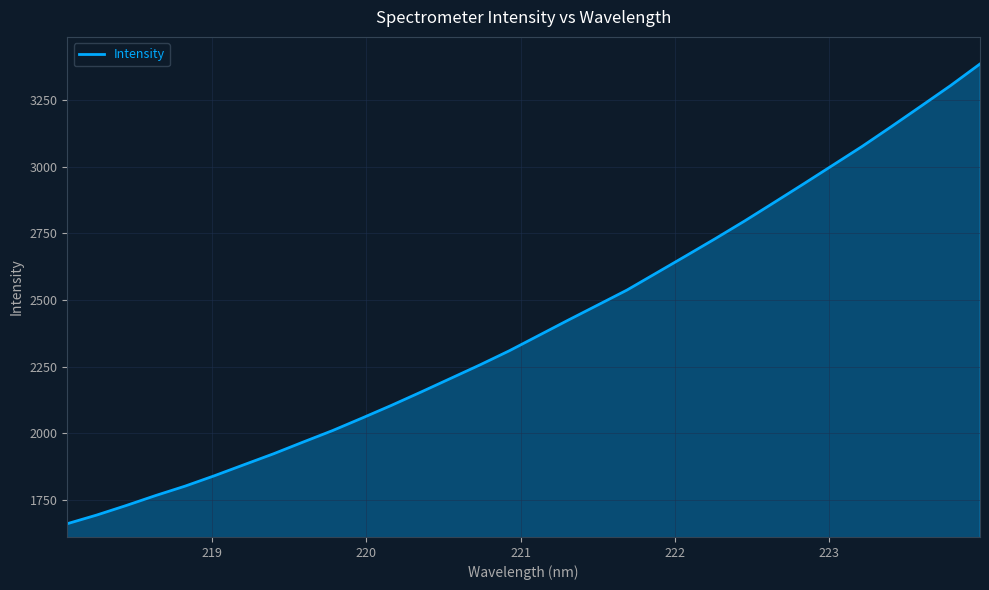

What is the smallest value displayed?

1660.2